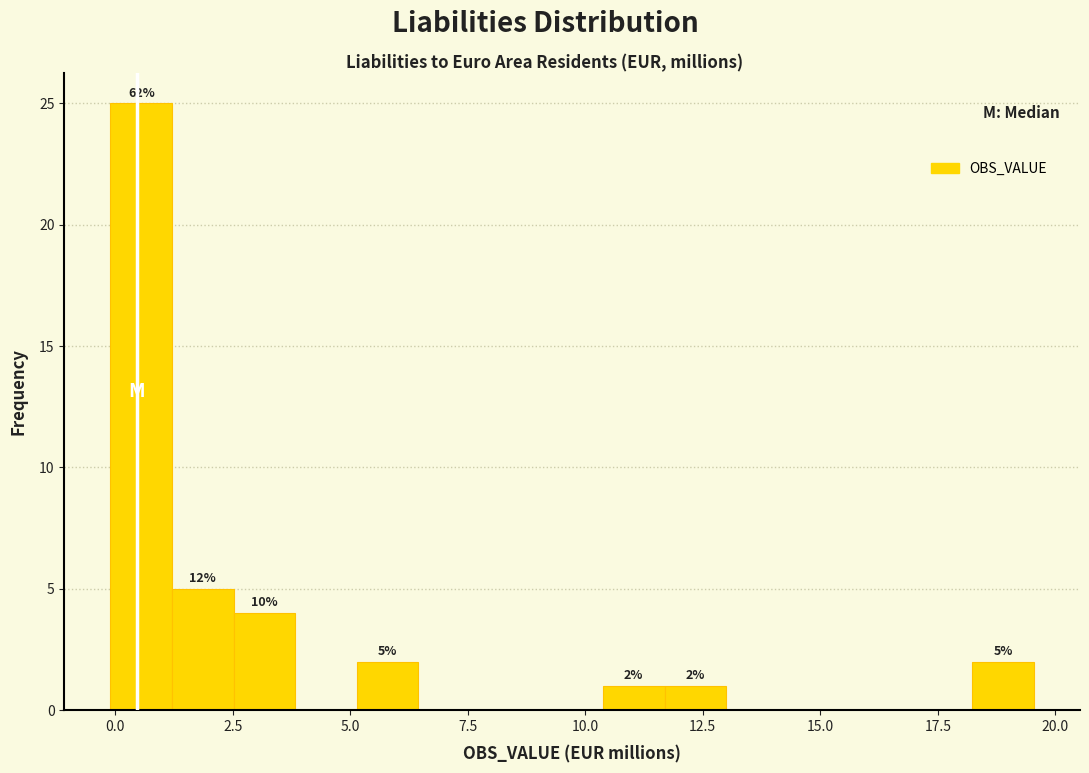

Read against the x-axis, roughly where is the centre of the tallest bar?

0.5